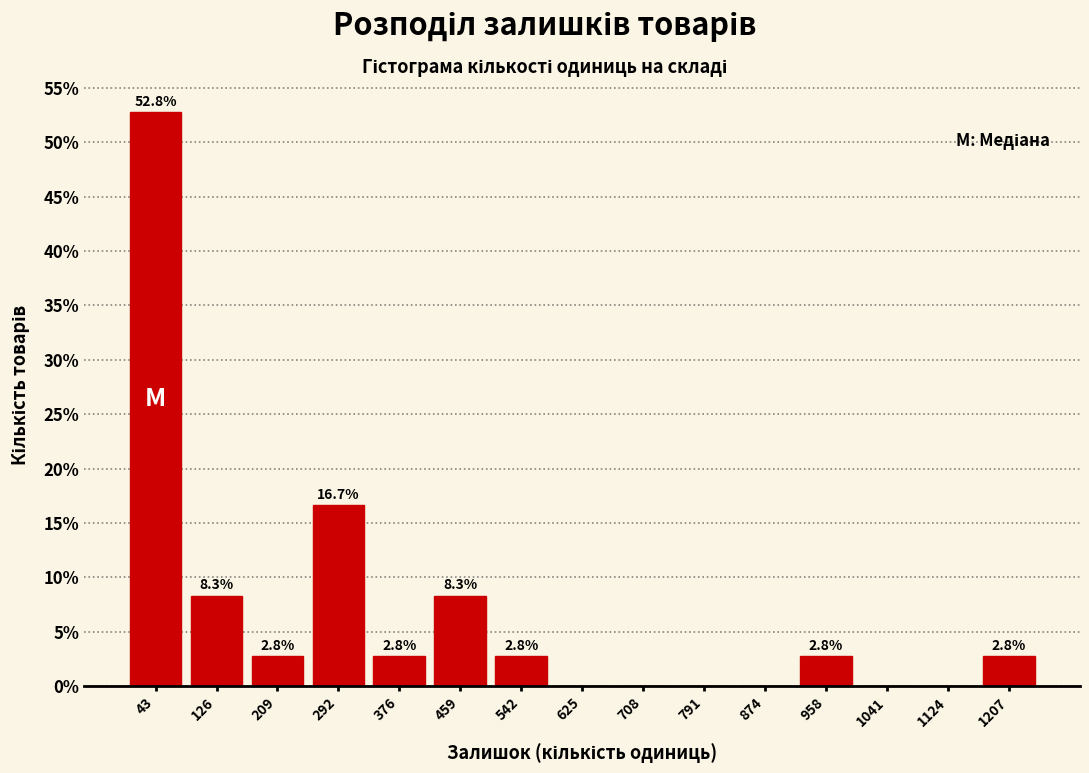

Over which range of the x-axis is the bar tallest?

0 to 90